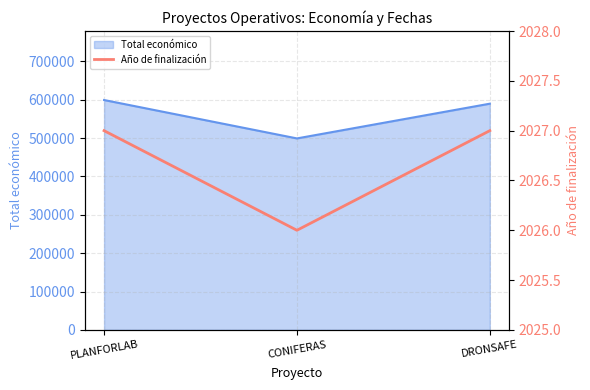

The Total económico series shows 921633 at PLANFORLAB. True or false?

False